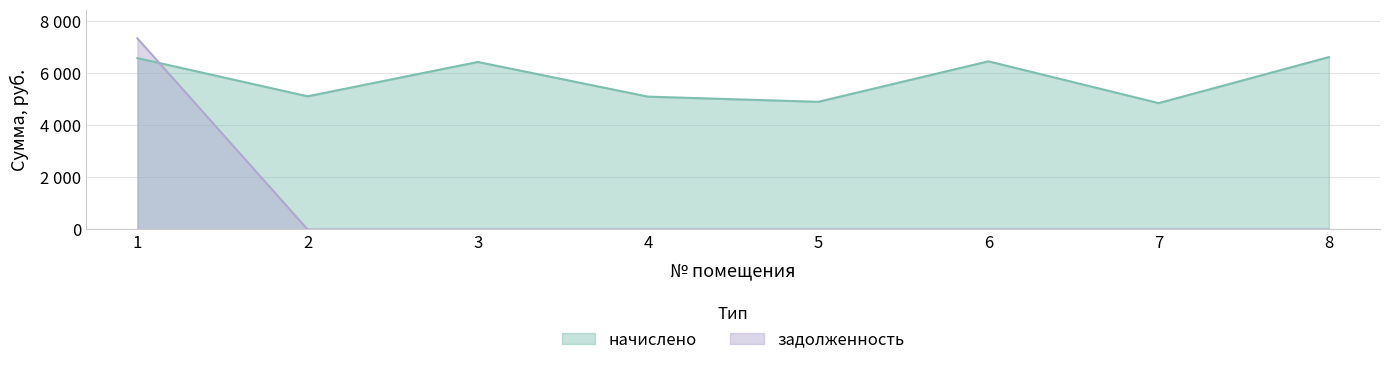

What are all the series names shown in the legend?

начислено, задолженность